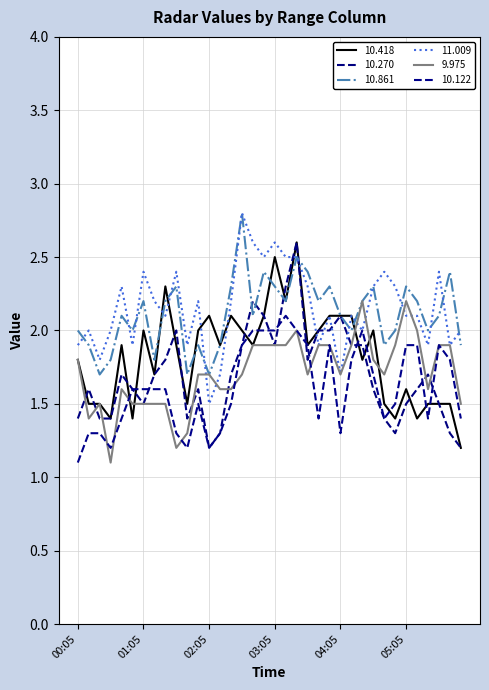

Is this an area chart (filled region under the line)?

No